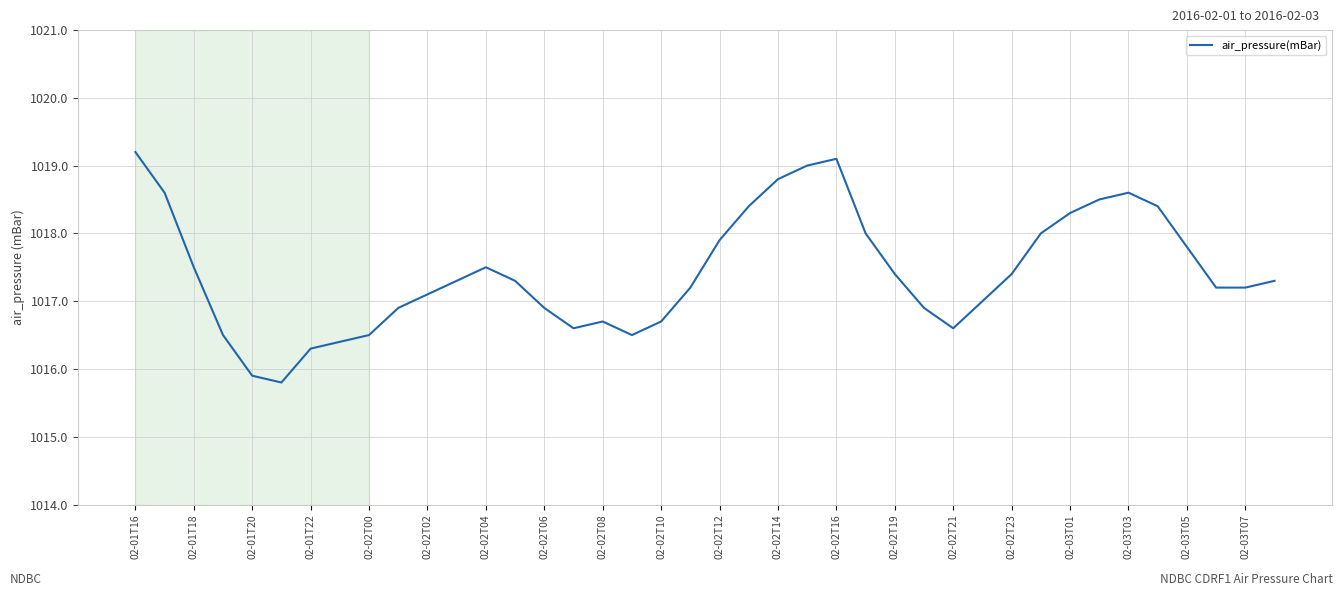

What is the smallest value displayed?

1015.8